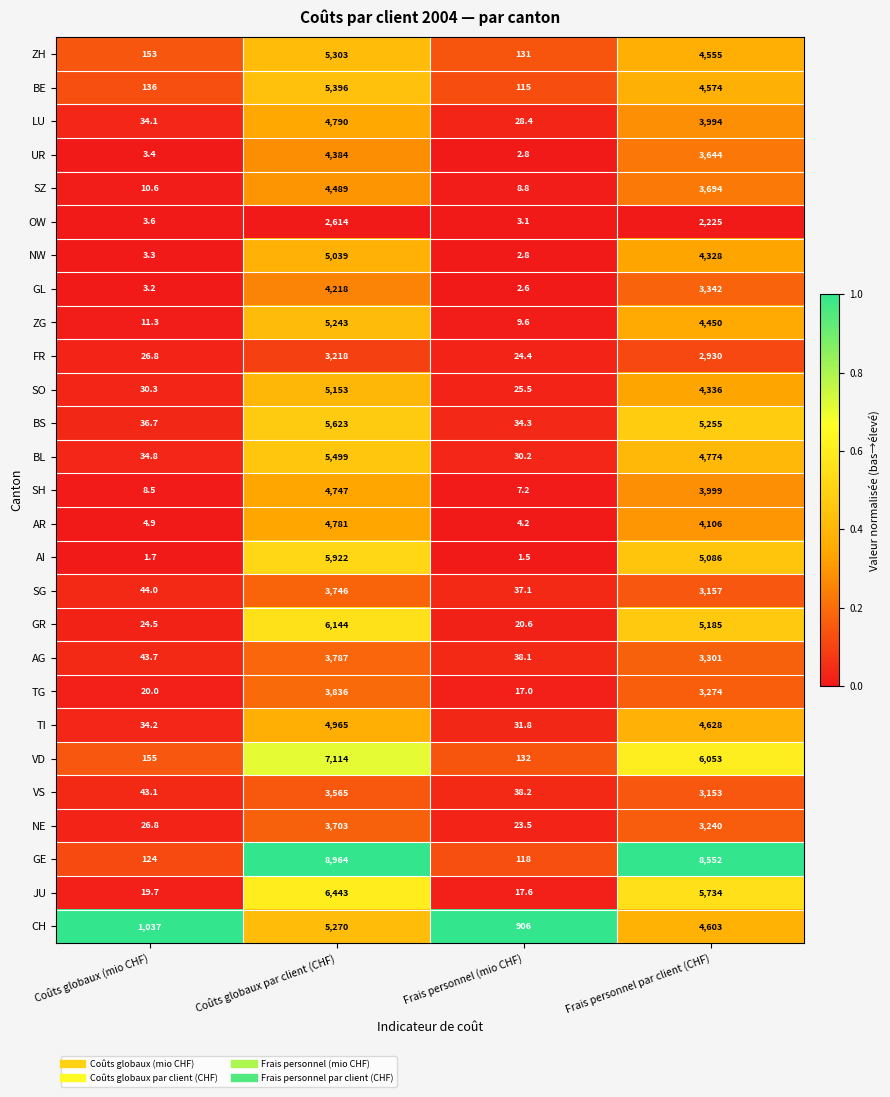

What is the approximate value of UR at Frais personnel par client (CHF)?

3644.0